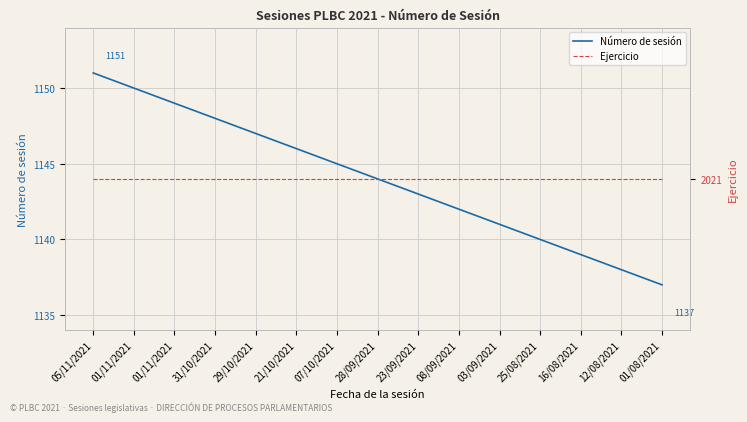

Count the number of data series in this chart.

2